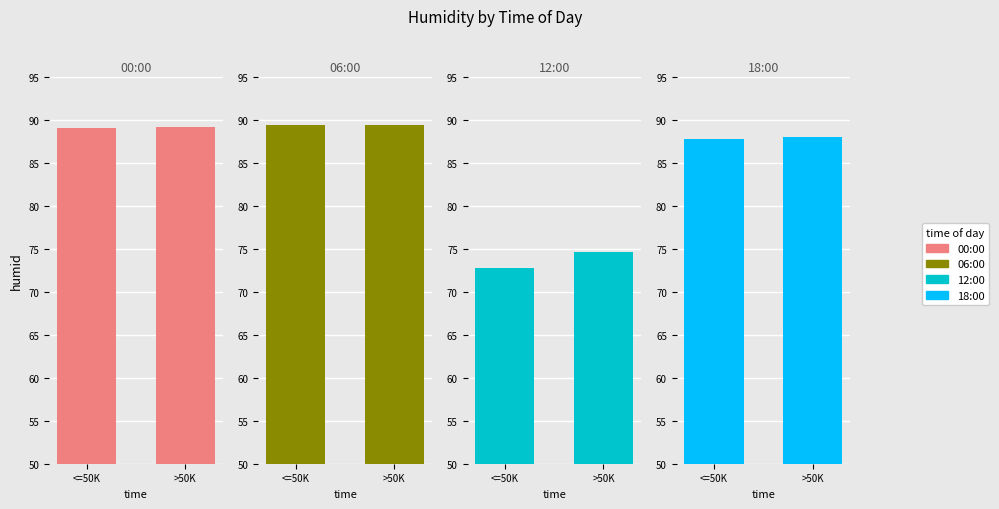

What is the highest value of the 12:00 series?

74.6